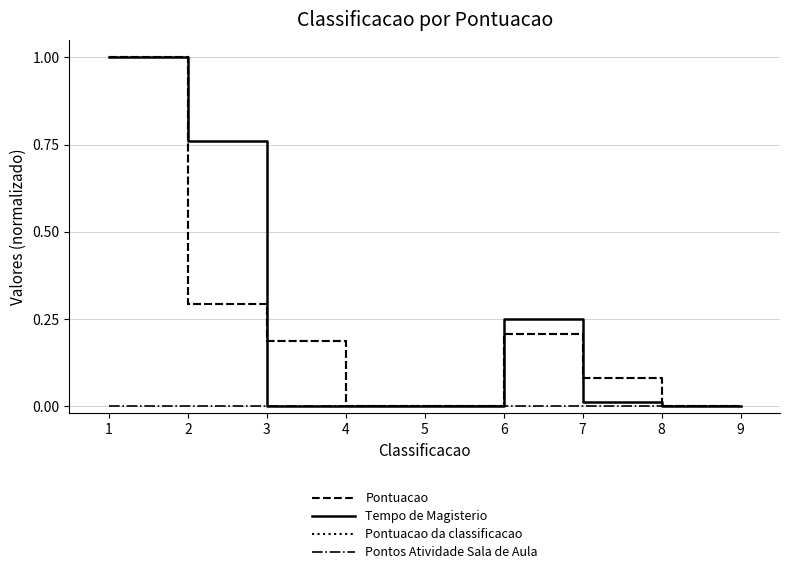

True or false: Pontuacao and Pontos Atividade Sala de Aula intersect in this chart.

False